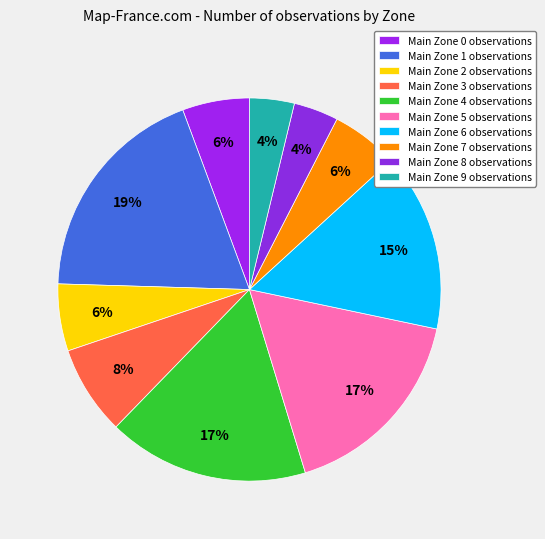

Is there any slice that represents more than half of the pie?

No